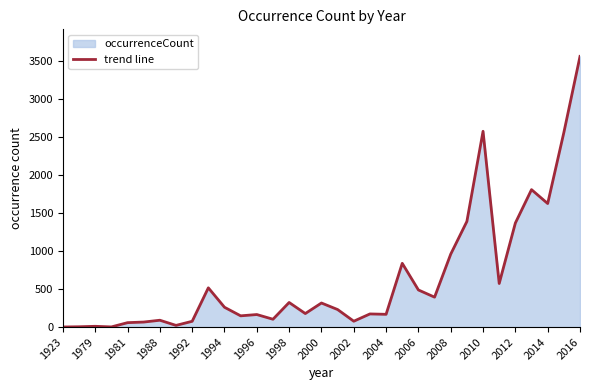

What is the difference between the maximum and minimum values?

3566